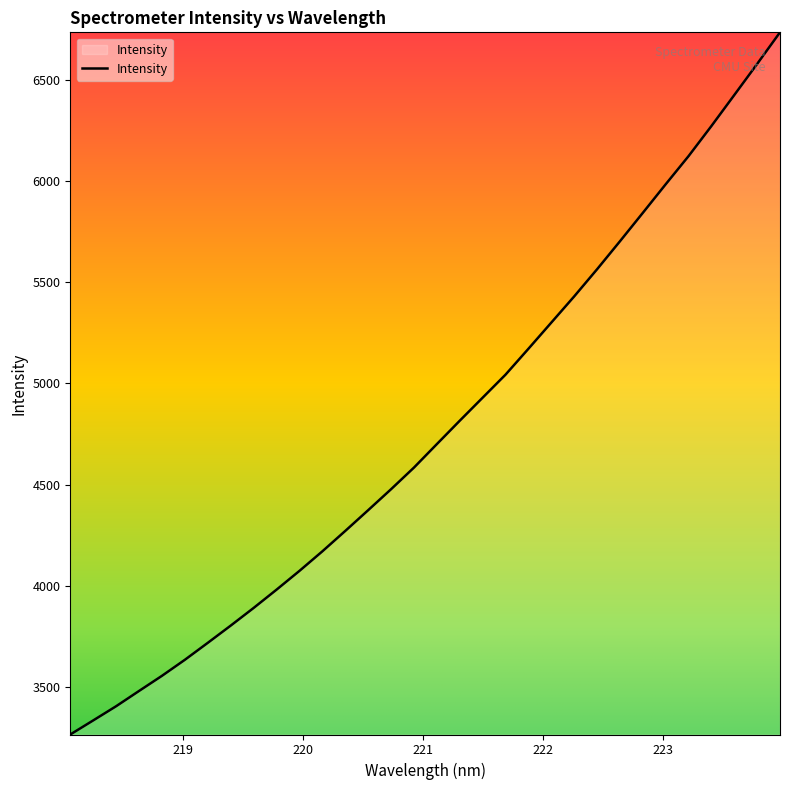

What is the maximum value shown in the chart?

6733.9